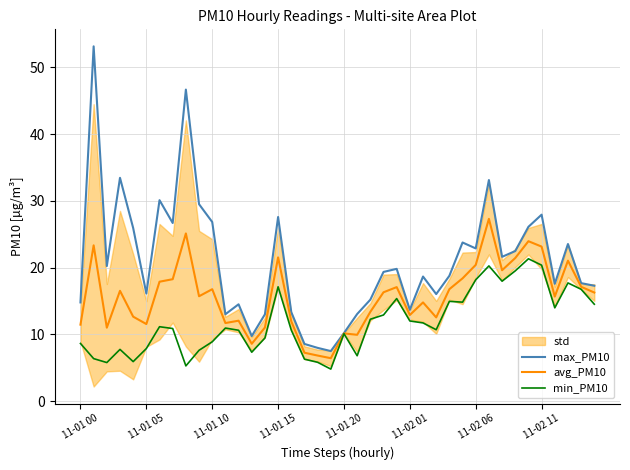

In max_PM10, how many points are higher than both neighbors (excluding endpoints)?

12